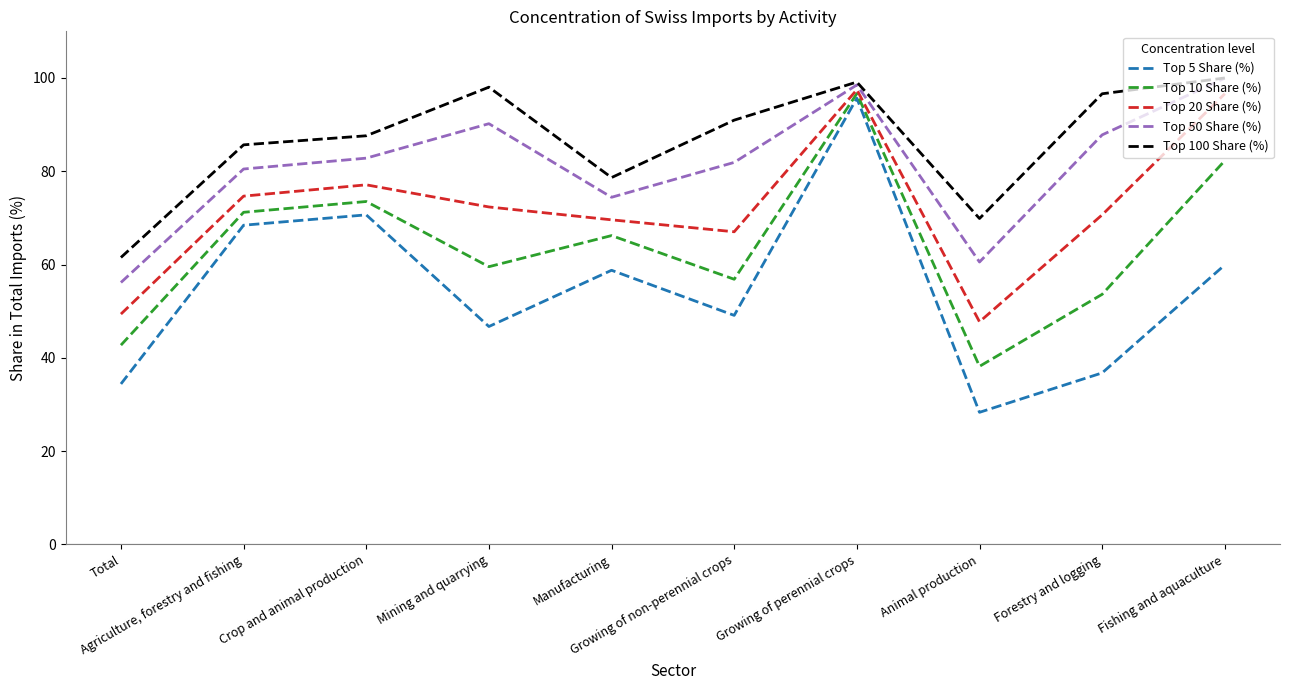

What position from the right is Growing of perennial crops?

4